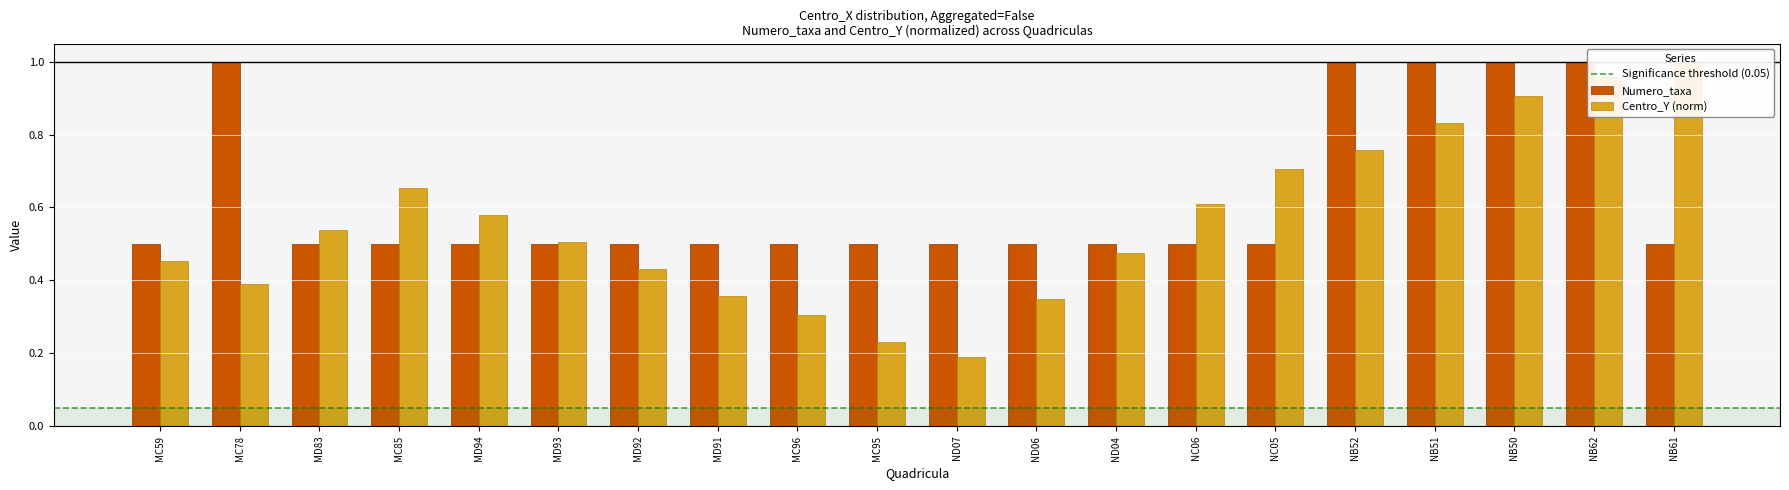

Is it true that Centro_Y_norm equals 0.6 at MD94?

True